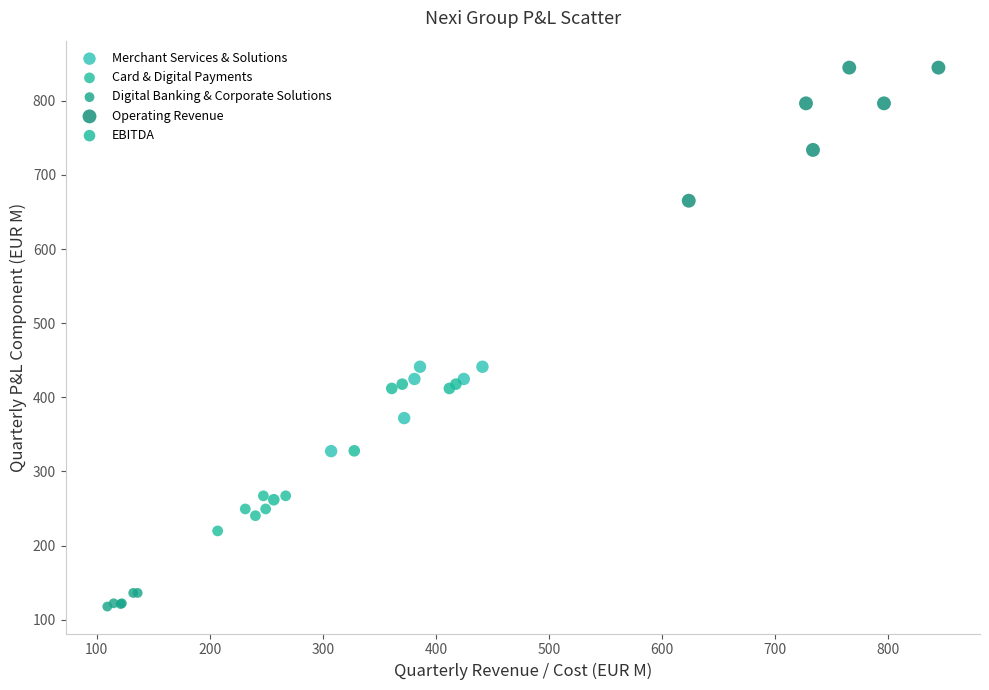

Which series has the largest Y range (max minus min)?

Operating Revenue